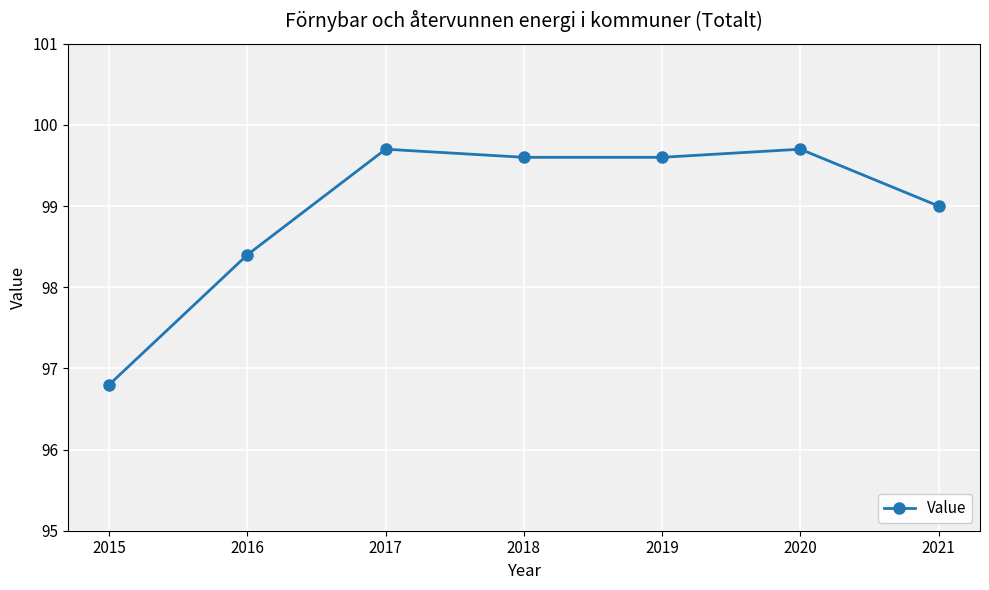

Is it true that the value at 2017 is 54.9?

False